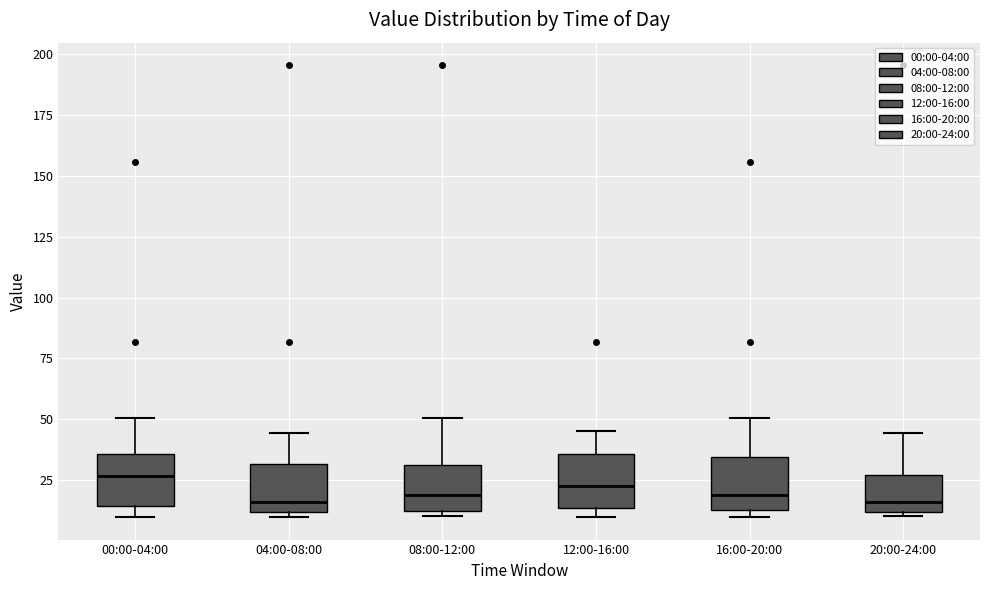

Reading left to right, transcribe this box plot: for each box, give where its median line is, the range the box spans, and where its two whiskers end, as read against the y-axis. The values are not printed on the chart, so give them approximately, as read against the axis.

00:00-04:00: median 25, box 15 to 35, whiskers 10 to 50
04:00-08:00: median 15, box 10 to 30, whiskers 10 (just below the box's lower edge) to 45
08:00-12:00: median 20, box 10 to 30, whiskers 10 (just below the box's lower edge) to 50
12:00-16:00: median 25, box 15 to 35, whiskers 10 to 45
16:00-20:00: median 20, box 15 to 35, whiskers 10 to 50
20:00-24:00: median 15, box 10 to 25, whiskers 10 to 45